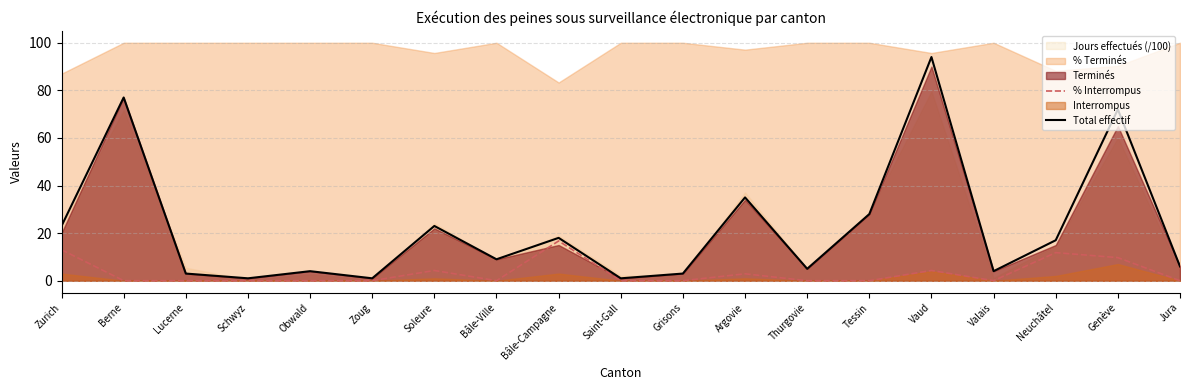

Between Saint-Gall and Valais, which is larger?

Saint-Gall